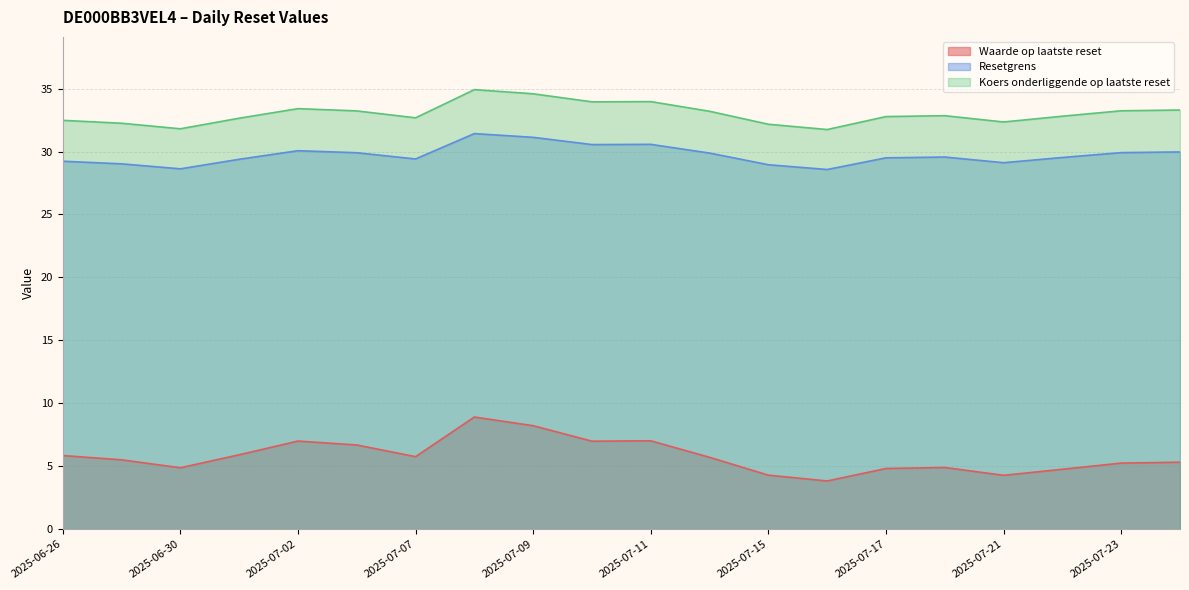

Which series has the largest range (max minus min)?

Waarde op laatste reset